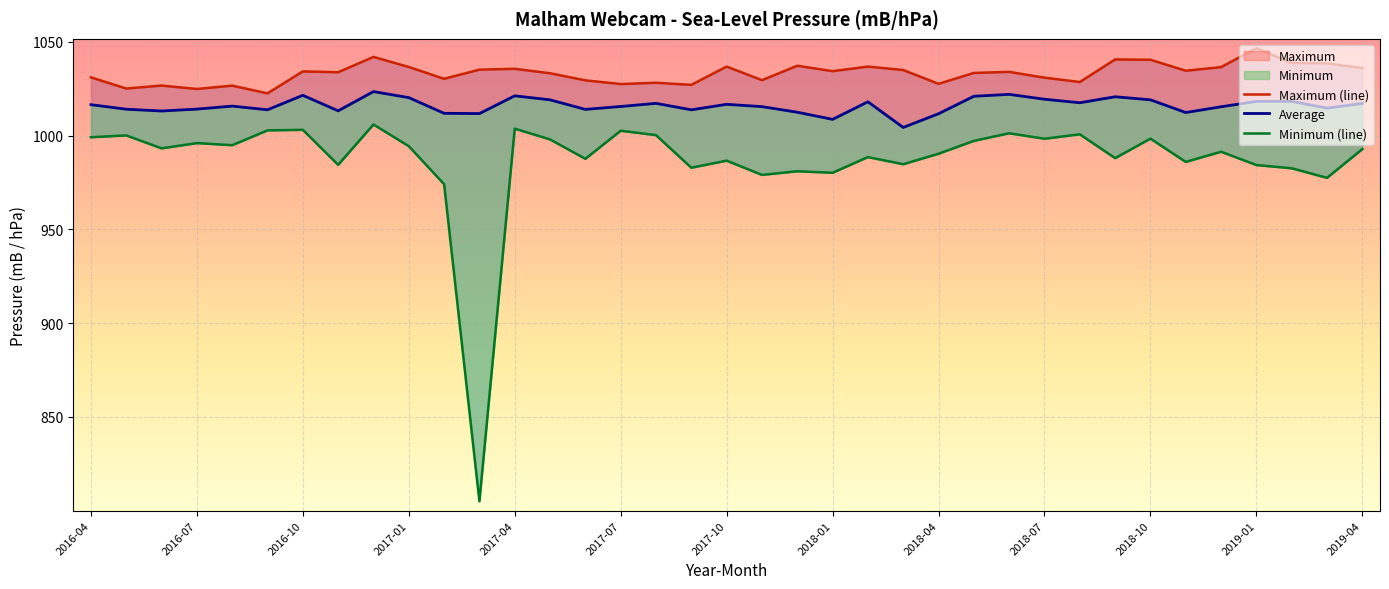

What is the spread (max minus min) of values at 22?

48.3